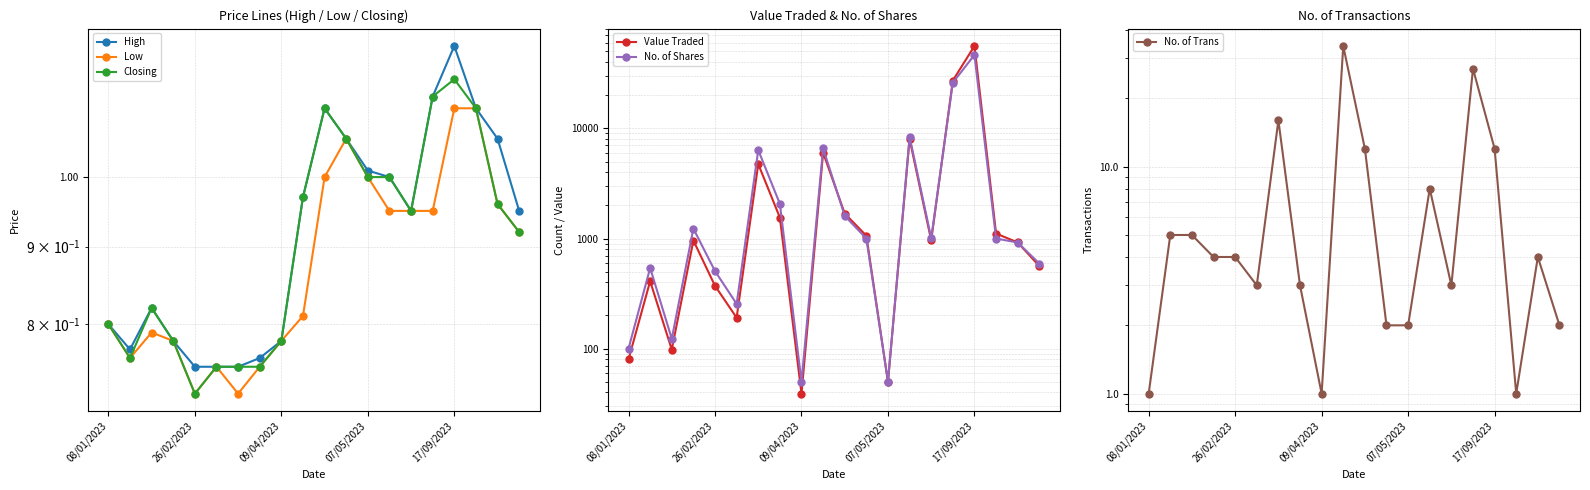

Where is No. of Shares nearest to the value 23275?

15